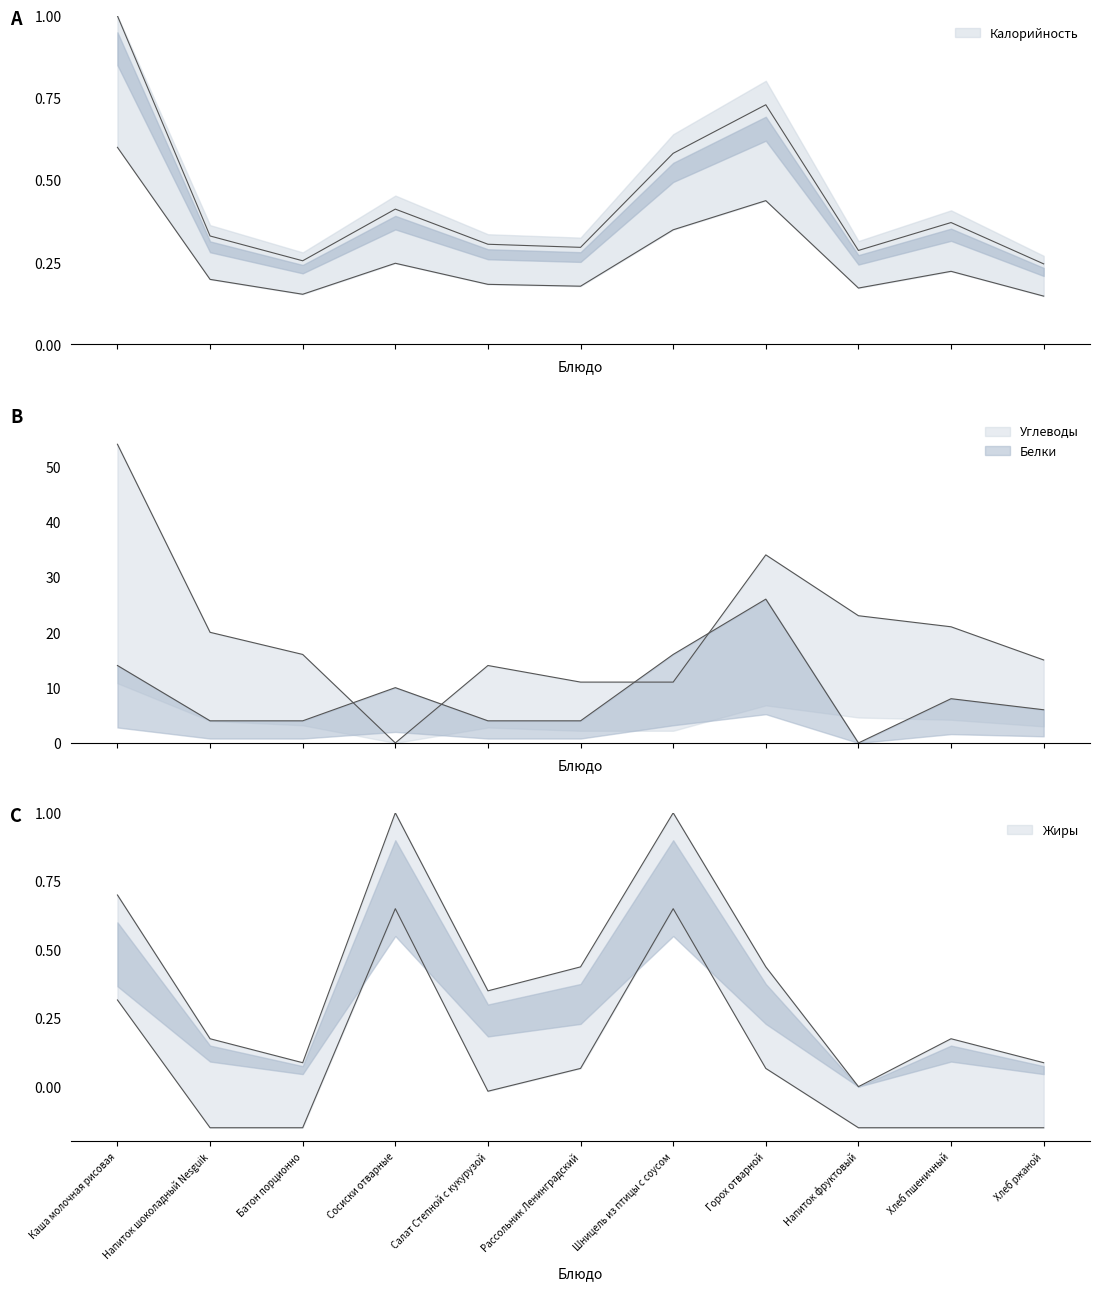

At which category is the sum across all series the highest?

Каша молочная рисовая